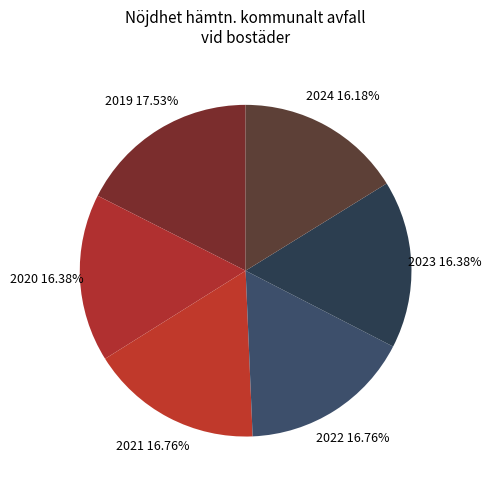

Which slice is the largest?

2019